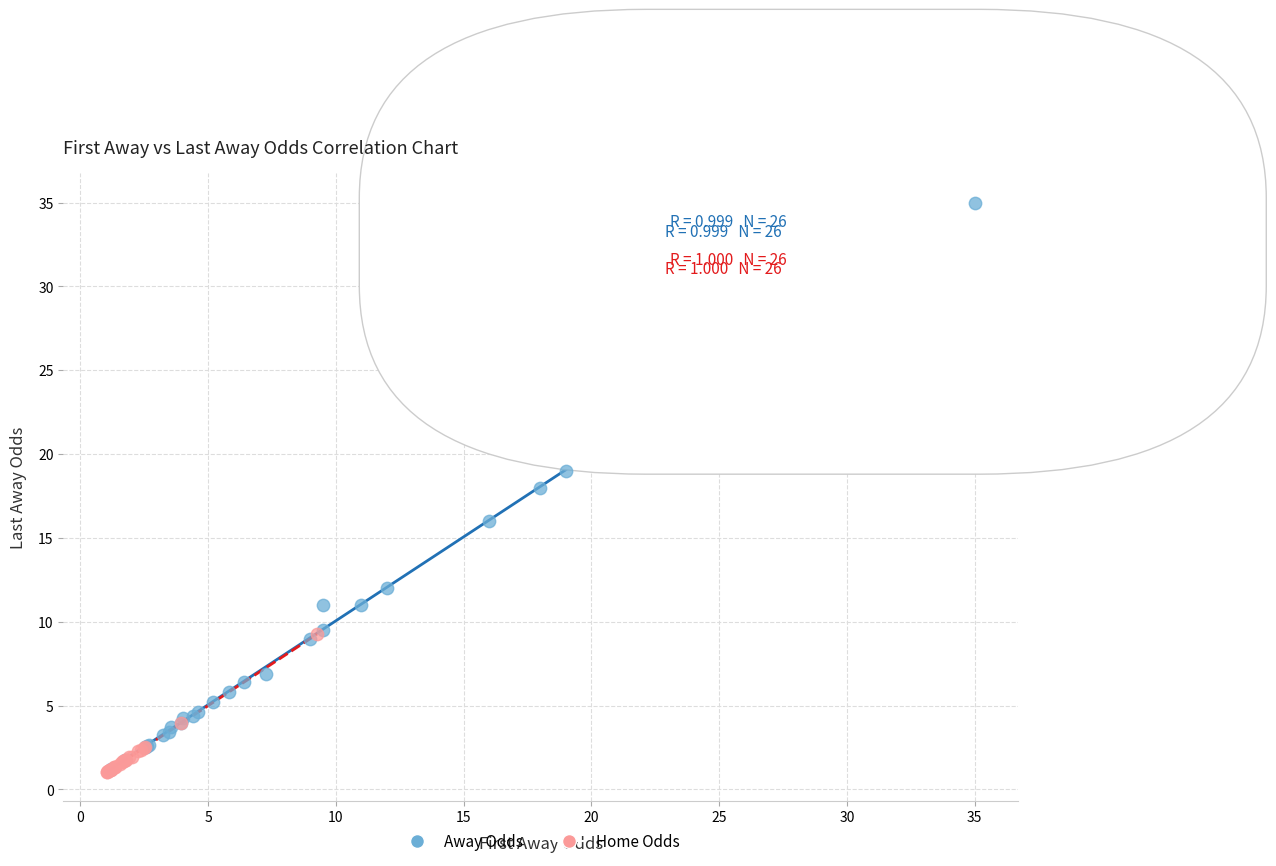

Which series has the largest Y range (max minus min)?

Away Odds